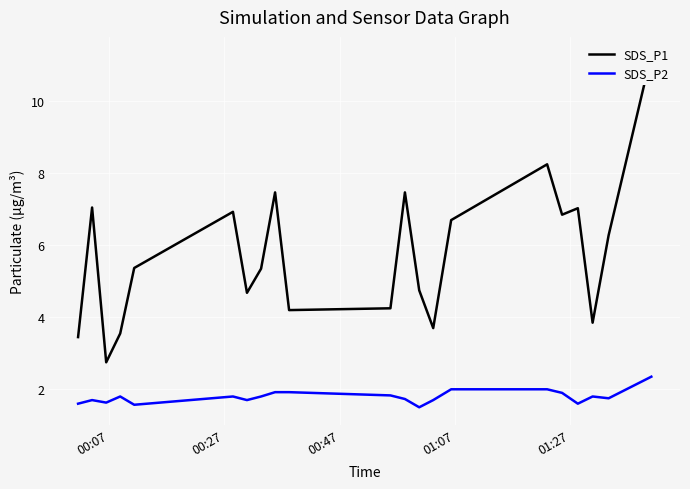

True or false: SDS_P1 and SDS_P2 cross at least once.

False